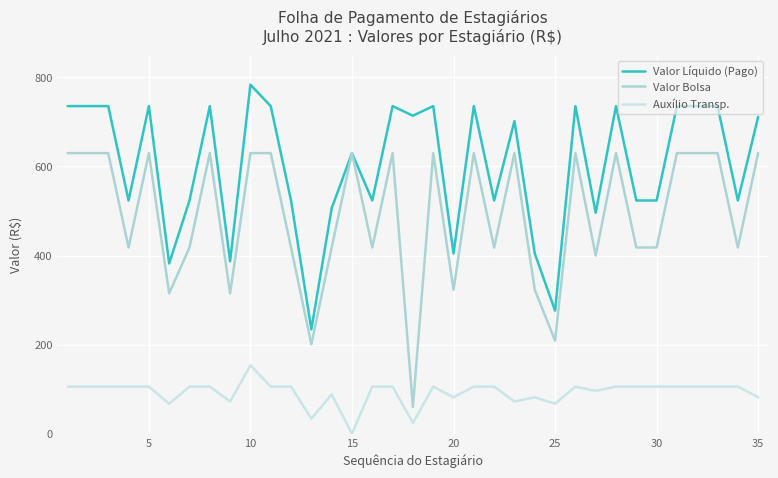

Does the chart display data point markers on the line(s)?

No